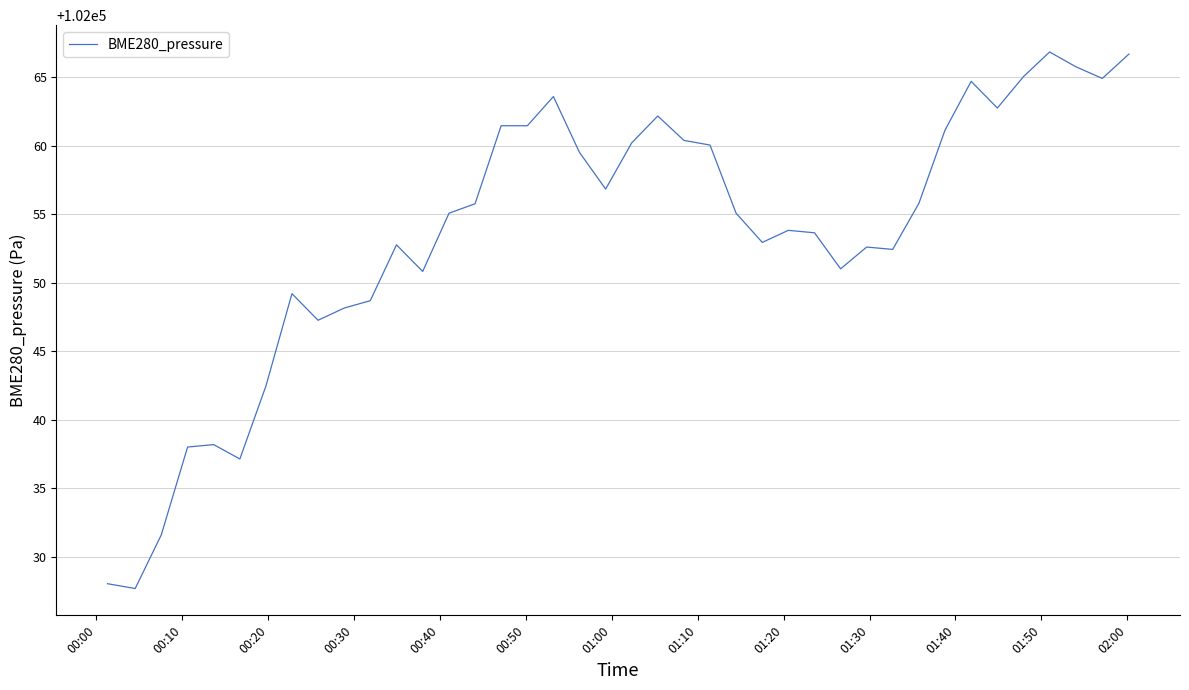

What is the difference between the maximum and minimum values?

39.1